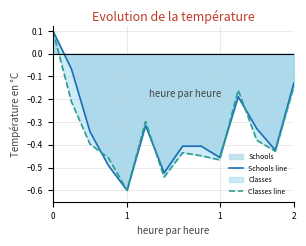

How many interior local peaks does the Schools line series have?

2